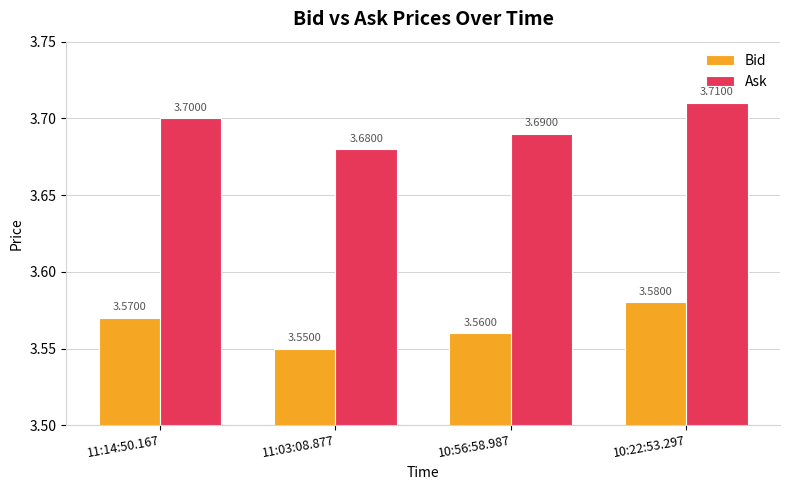

At which category is the sum across all series the highest?

10:22:53.297